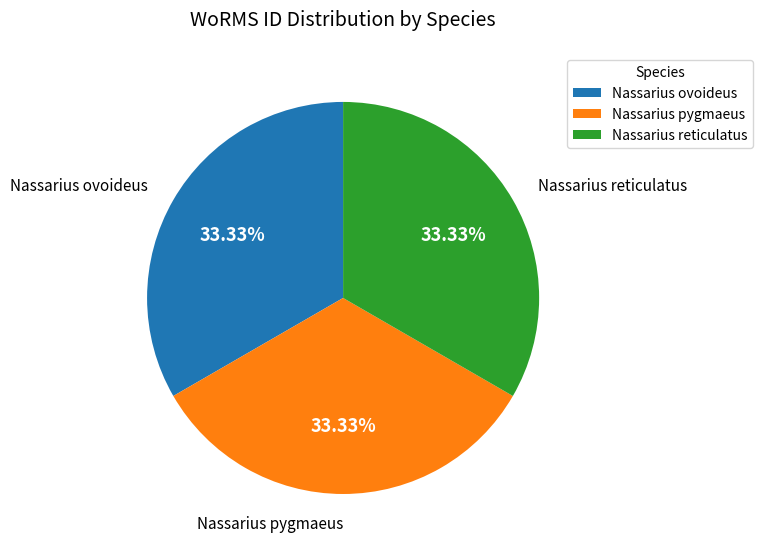

To the nearest percent, what portion does Nassarius pygmaeus represent?

33%